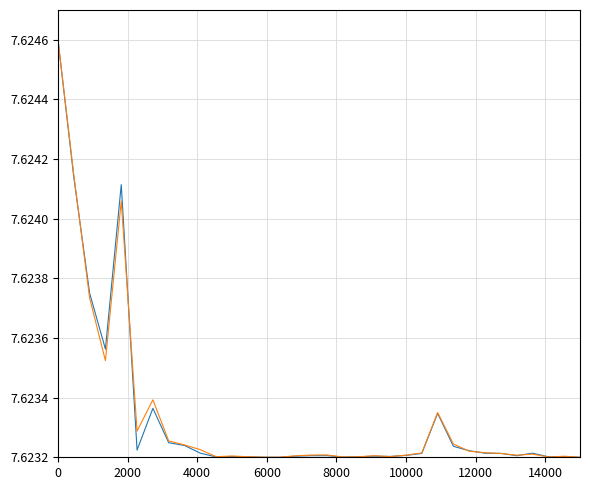

Reading left to right, list all the values displayed in this chart.

Total All Modes Arrivals (Dec): 7.6	7.6	7.6	7.6	7.6	7.6	7.6	7.6	7.6	7.6	7.6	7.6	7.6	7.6	7.6	7.6	7.6	7.6	7.6	7.6	7.6	7.6	7.6	7.6	7.6	7.6	7.6	7.6	7.6	7.6	7.6	7.6	7.6	7.6
Total All Modes Arrivals (YTD): 7.6	7.6	7.6	7.6	7.6	7.6	7.6	7.6	7.6	7.6	7.6	7.6	7.6	7.6	7.6	7.6	7.6	7.6	7.6	7.6	7.6	7.6	7.6	7.6	7.6	7.6	7.6	7.6	7.6	7.6	7.6	7.6	7.6	7.6